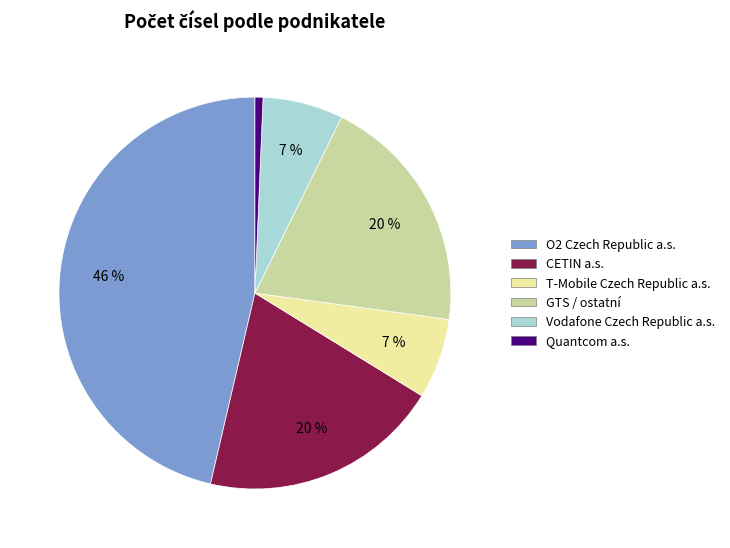

Does any single category account for the majority?

No